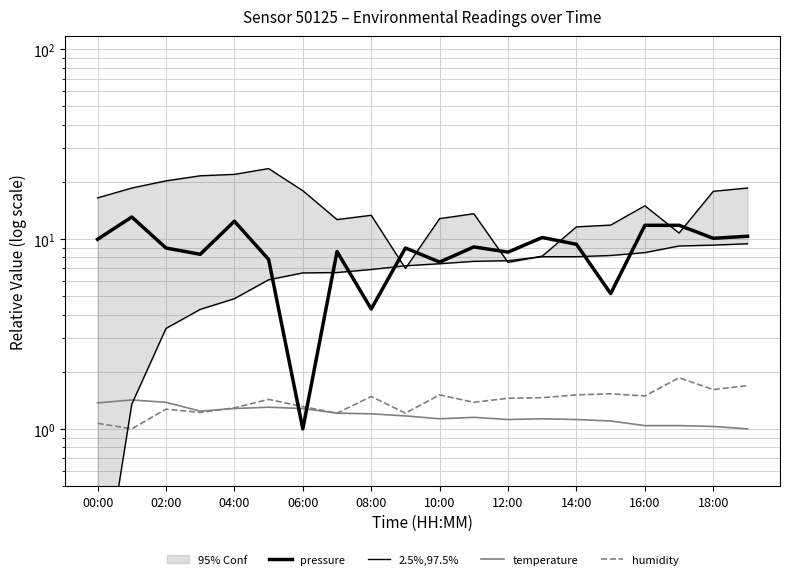

What is the sum of all humidity values?

28.0